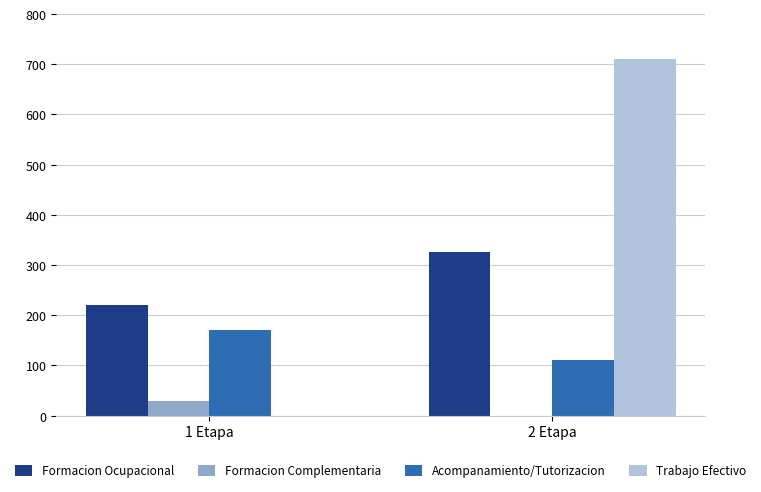

At which category is the sum across all series the highest?

2 Etapa